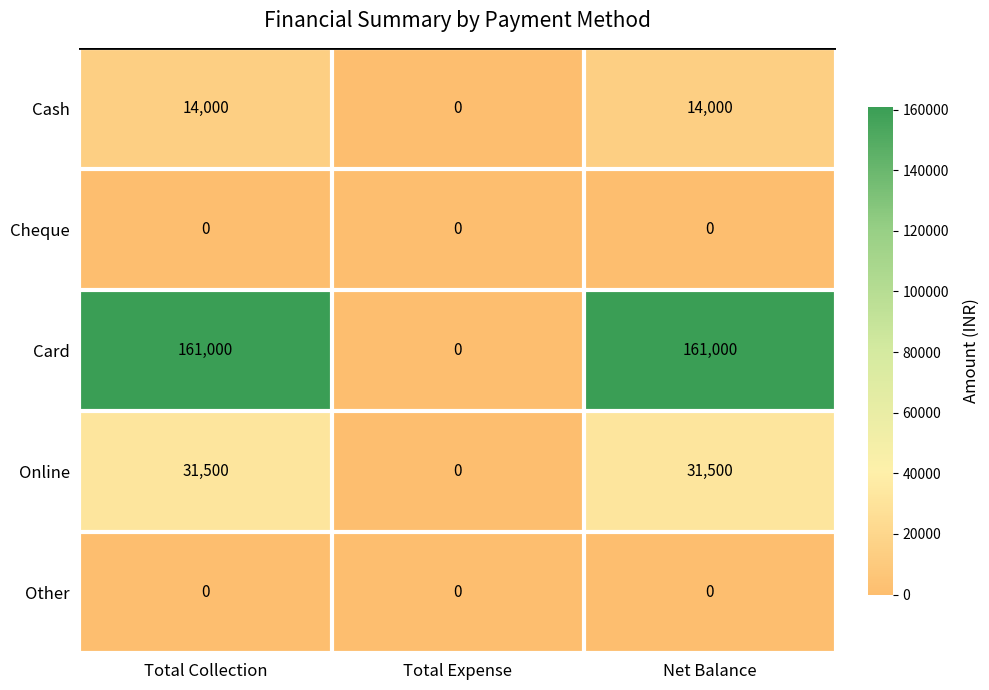

Is the value of Cash at Net Balance greater than the value of Other at Total Collection?

Yes